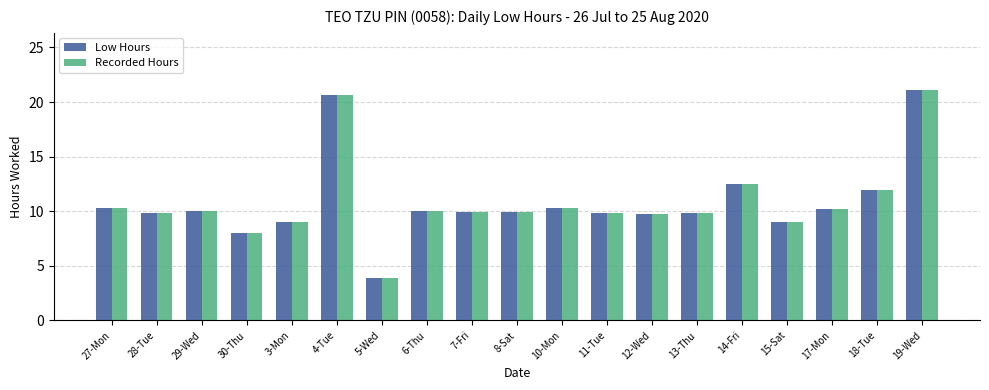

What is the total value across all series at 27-Mon?

20.7